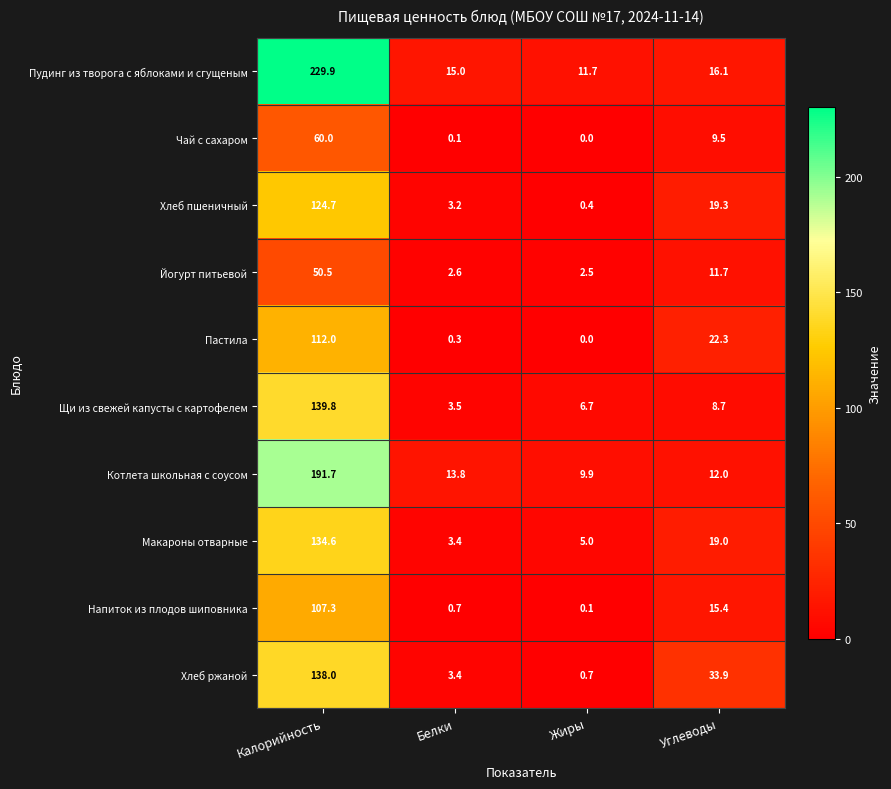

Which series has the widest spread of values?

Пудинг из творога с яблоками и сгущеным